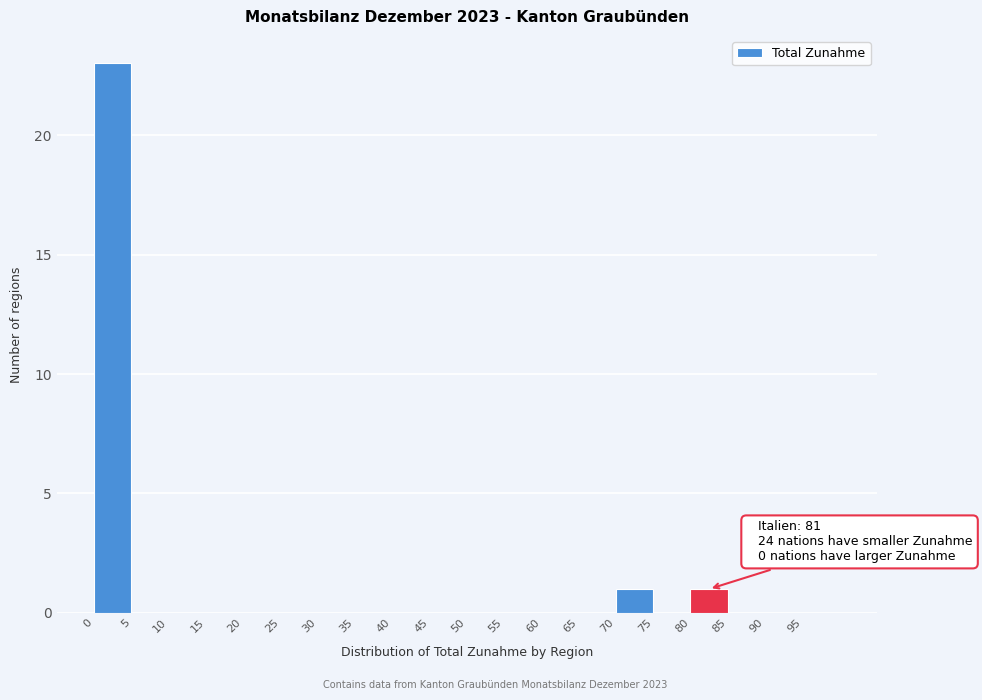

Which range on the x-axis has the tallest bar?

0 to 5